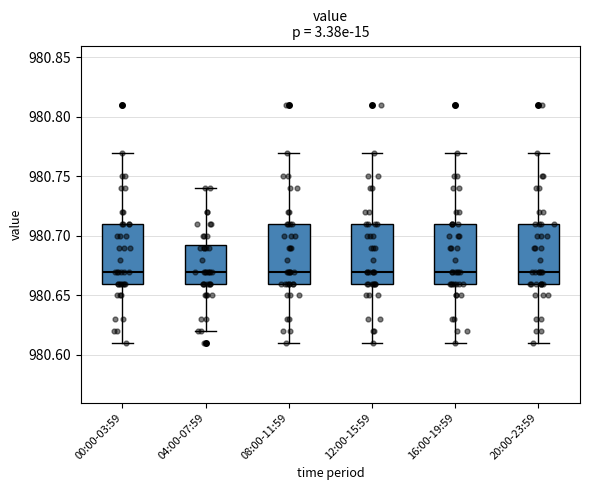

Reading left to right, transcribe this box plot: for each box, give where its median line is, the range the box spans, and where its two whiskers end, as read against the y-axis. The values are not printed on the chart, so give them approximately, as read against the axis.

00:00-03:59: median 980.670, box 980.660 to 980.710, whiskers 980.610 to 980.770
04:00-07:59: median 980.670, box 980.660 to 980.695, whiskers 980.620 to 980.740
08:00-11:59: median 980.670, box 980.660 to 980.710, whiskers 980.610 to 980.770
12:00-15:59: median 980.670, box 980.660 to 980.710, whiskers 980.610 to 980.770
16:00-19:59: median 980.670, box 980.660 to 980.710, whiskers 980.610 to 980.770
20:00-23:59: median 980.670, box 980.660 to 980.710, whiskers 980.610 to 980.770